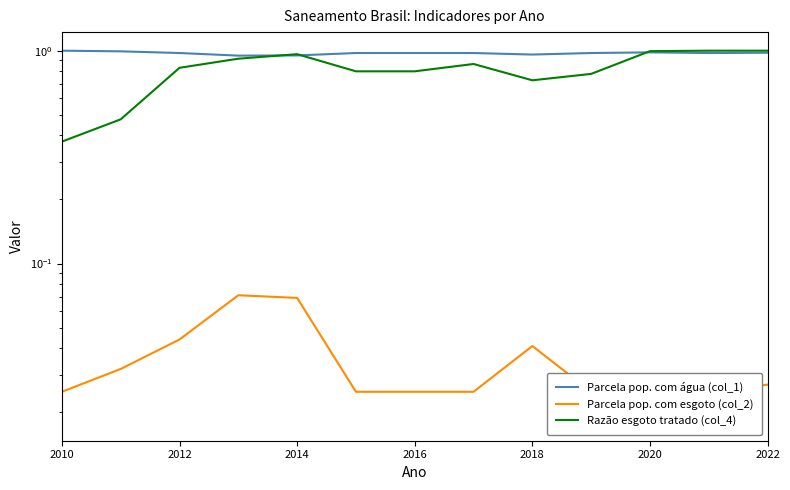

Rank the series by their average value, from highest to lowest.

Parcela pop. com água (col_1), Razão esgoto tratado (col_4), Parcela pop. com esgoto (col_2)